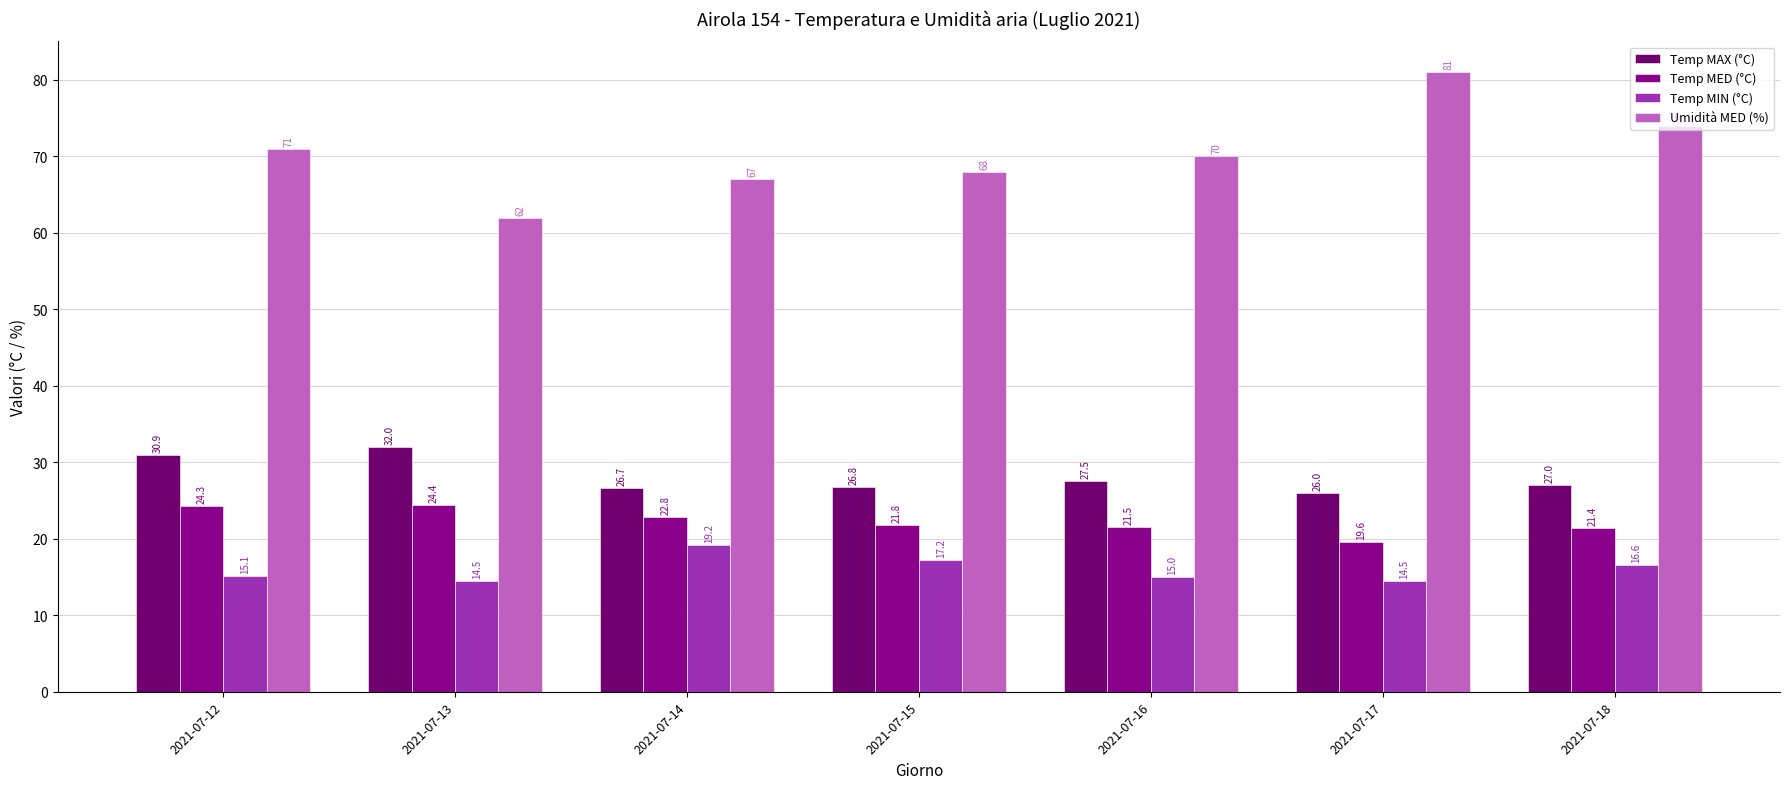

Reading left to right, extract all data points from this chart.

Temp MAX (°C): 30.9	32.0	26.7	26.8	27.5	26.0	27.0
Temp MED (°C): 24.3	24.4	22.8	21.8	21.5	19.6	21.4
Temp MIN (°C): 15.1	14.5	19.2	17.2	15.0	14.5	16.6
Umidità MED (%): 71.0	62.0	67.0	68.0	70.0	81.0	74.0